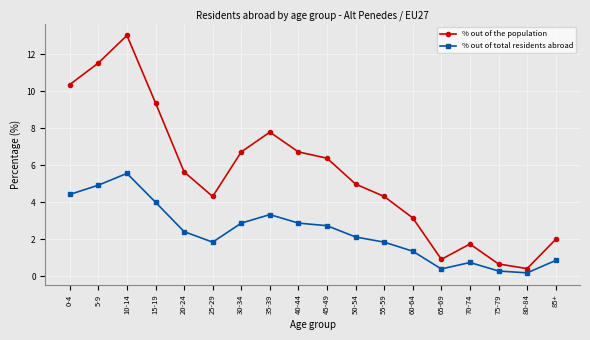

Is the value of % out of the population at 60-64 greater than the value of % out of total residents abroad at 55-59?

Yes